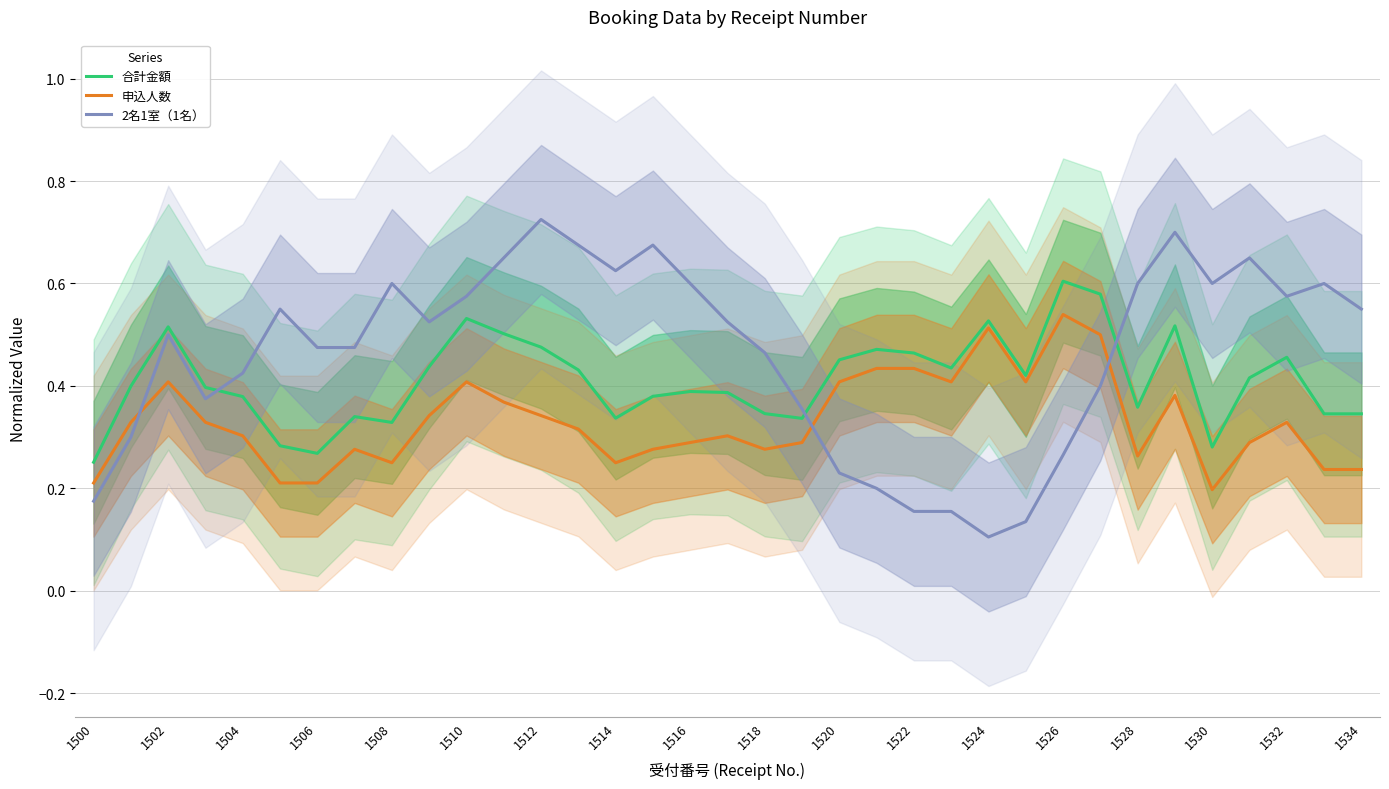

What is the total value across all series at 29?

1.6